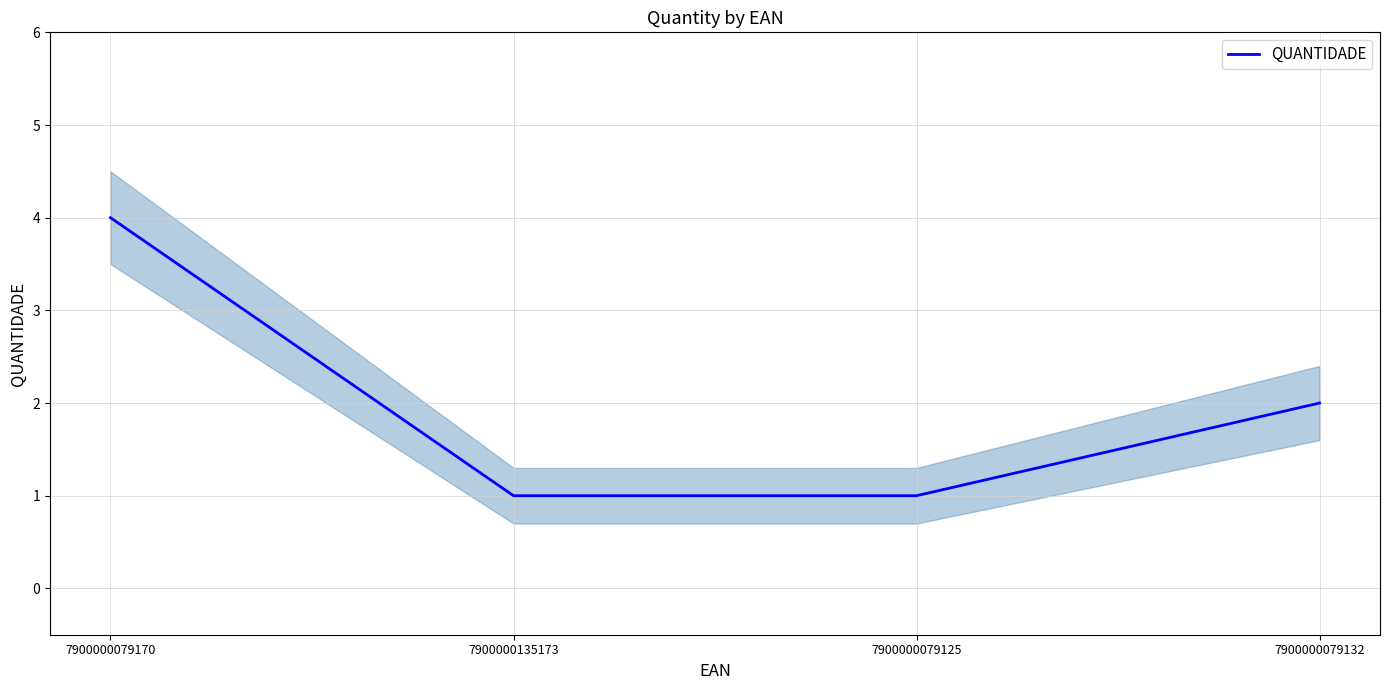

How many lines are shown in the chart?

1